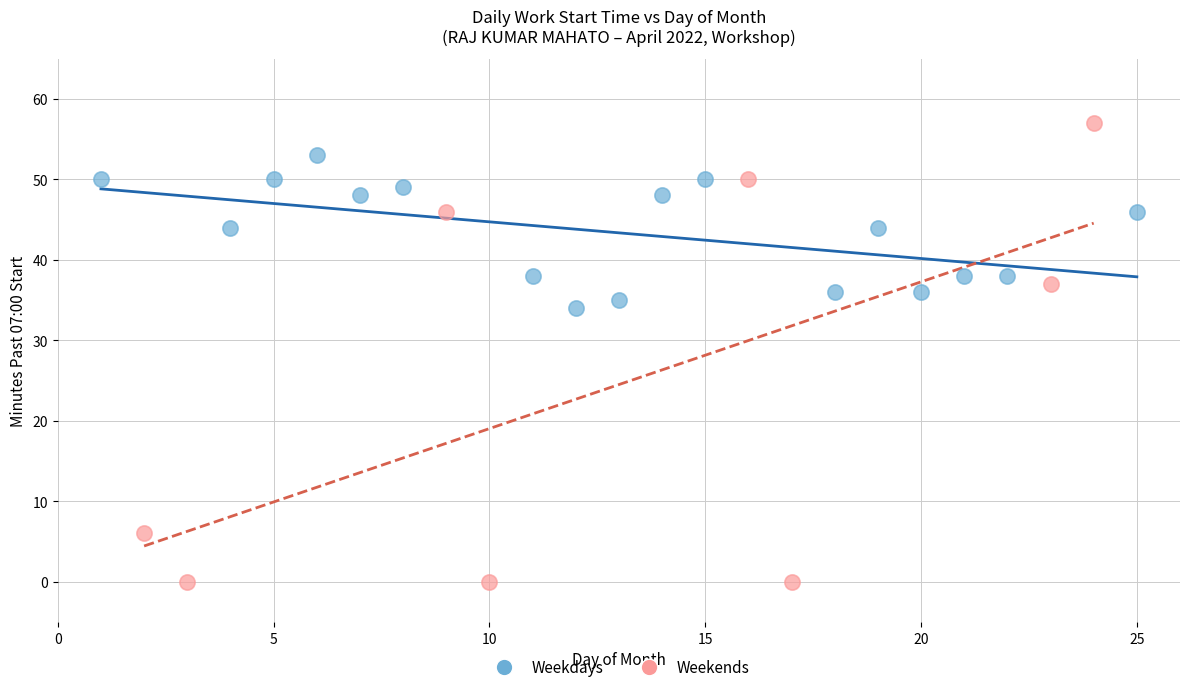

Which series has the widest spread of Y values?

Weekends